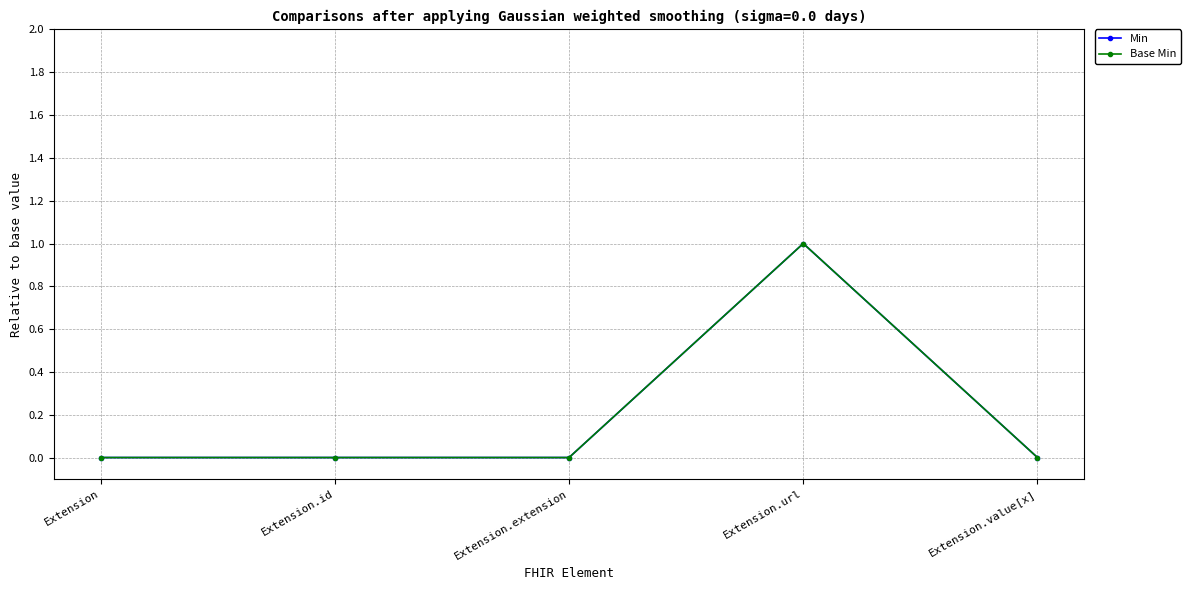

Does the chart have visible grid lines?

Yes